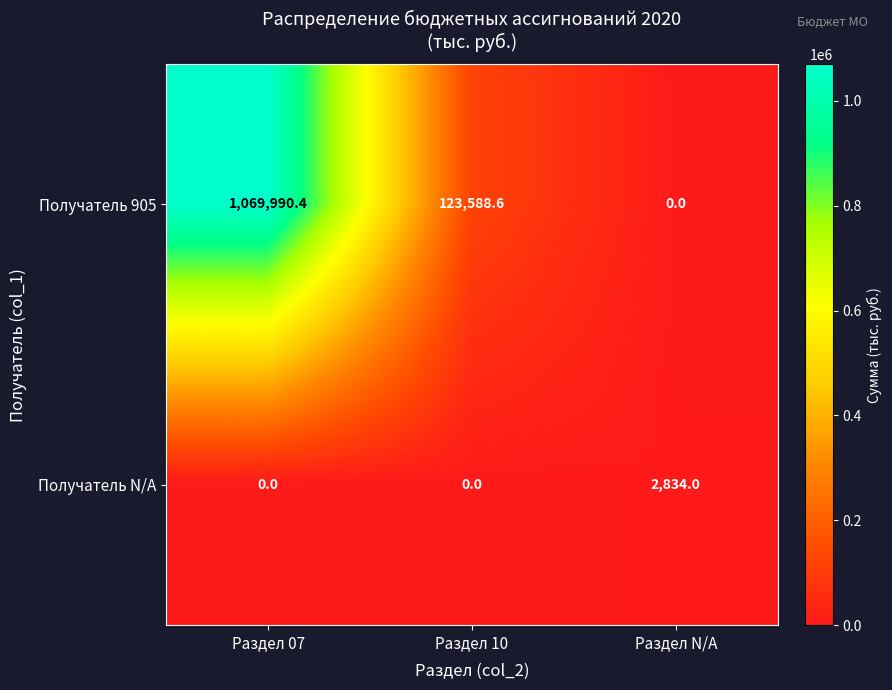

At which category does the chart reach its peak across all series?

Раздел 07